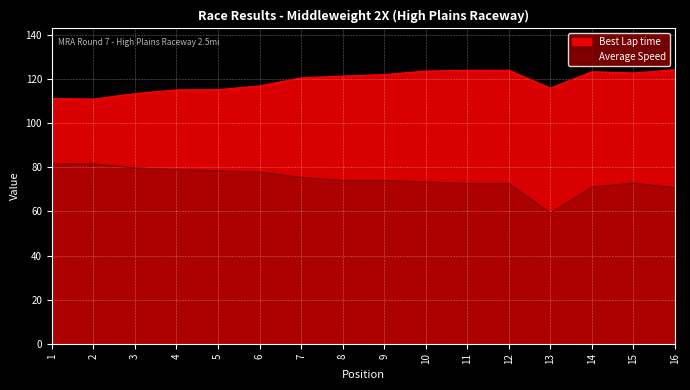

True or false: Best Lap time and Average Speed intersect in this chart.

False